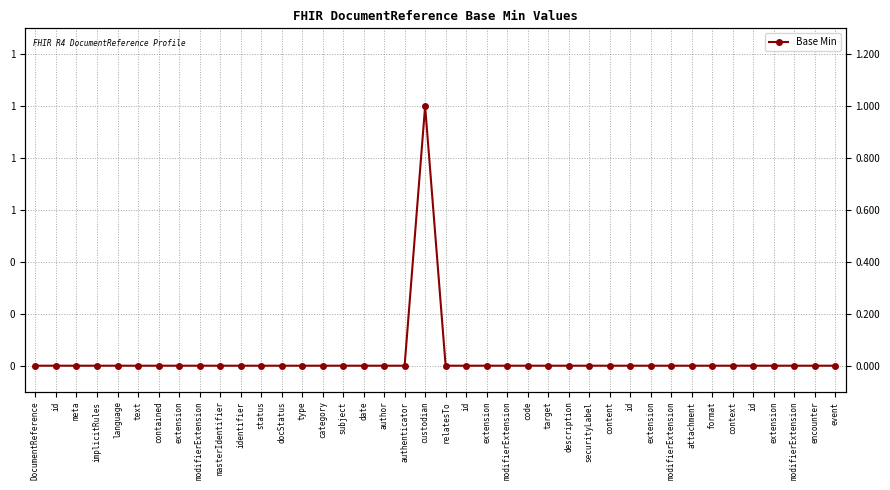

Reading left to right, extract all data points from this chart.

DocumentReference=0	id=0	meta=0	implicitRules=0	language=0	text=0	contained=0	extension=0	modifierExtension=0	masterIdentifier=0	identifier=0	status=0	docStatus=0	type=0	category=0	subject=0	date=0	author=0	authenticator=0	custodian=1	relatesTo=0	id=0	extension=0	modifierExtension=0	code=0	target=0	description=0	securityLabel=0	content=0	id=0	extension=0	modifierExtension=0	attachment=0	format=0	context=0	id=0	extension=0	modifierExtension=0	encounter=0	event=0